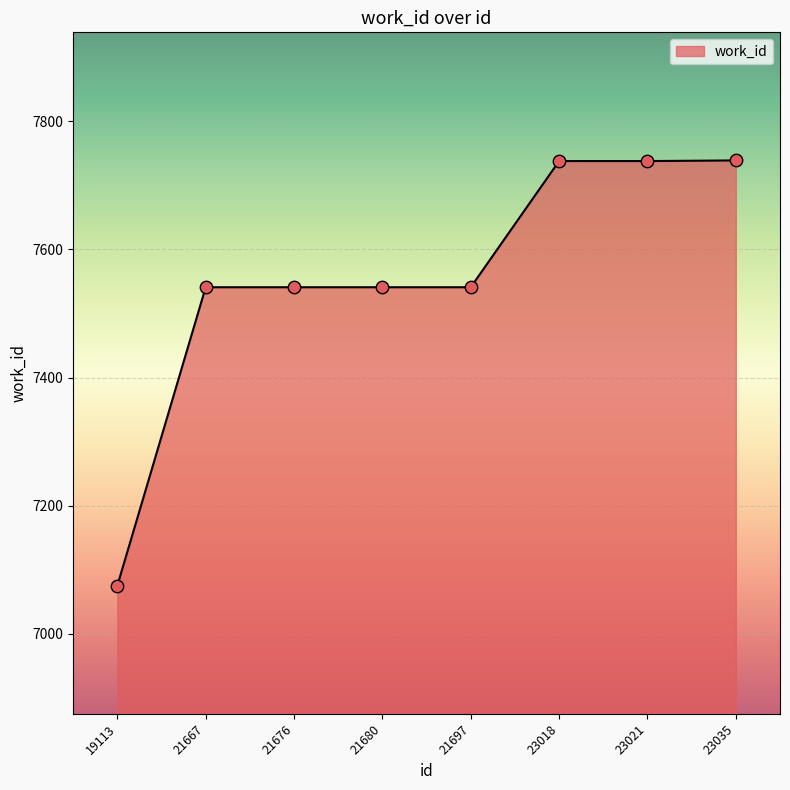

Approximately how many times larger is the value at 21667 compared to 21680?

1.0